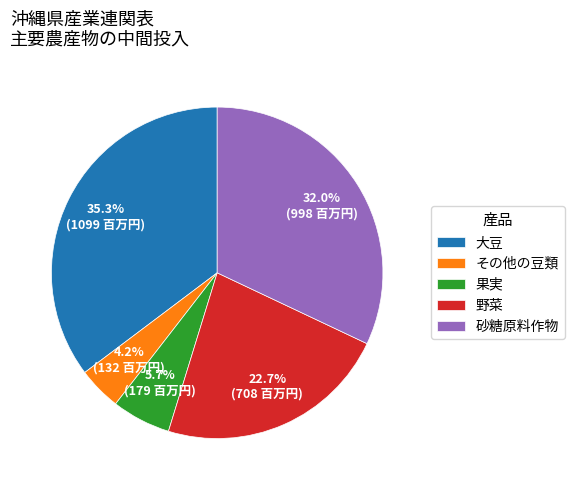

Is その他の豆類 the majority of the pie?

No